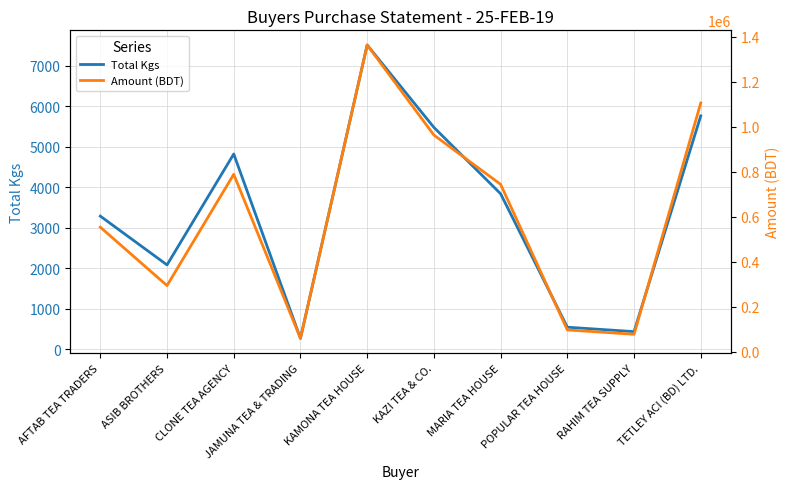

What is the value of the Total Kgs point at the 7th from the left?

3839.5